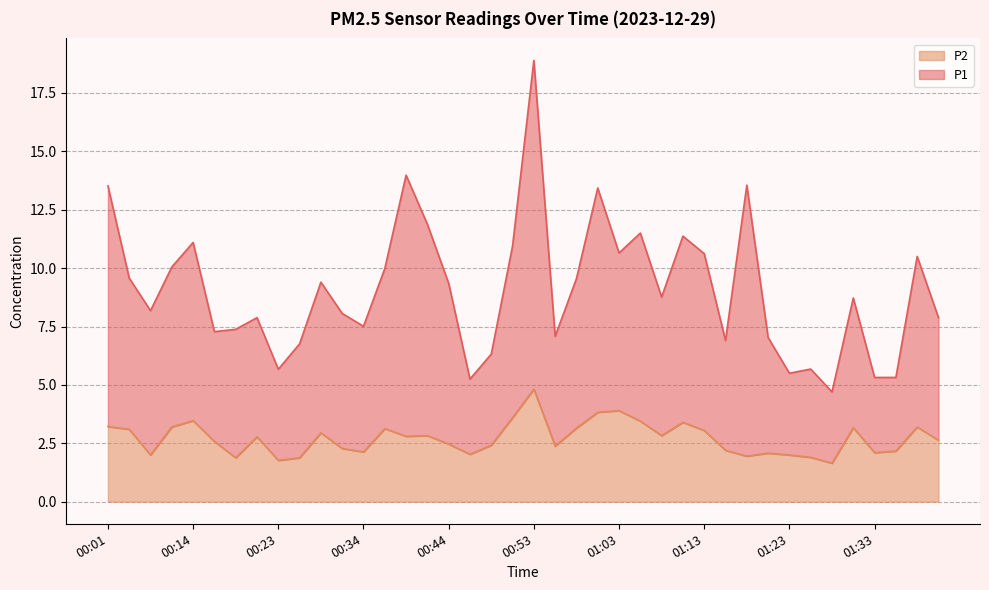

What is the value of the P1 point at the 17th from the left?

9.3